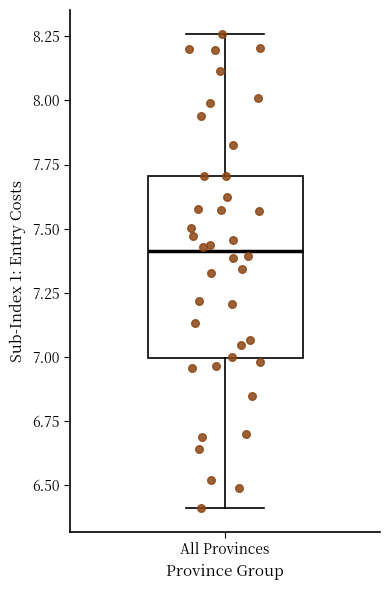

Read this box plot against the y-axis: the position of the median line, the range covered by the box, and the ends of both whiskers. The values are not printed on the chart, so give them approximately, as read against the axis.

median 7.40, box 7.00 to 7.70, whiskers 6.40 to 8.25